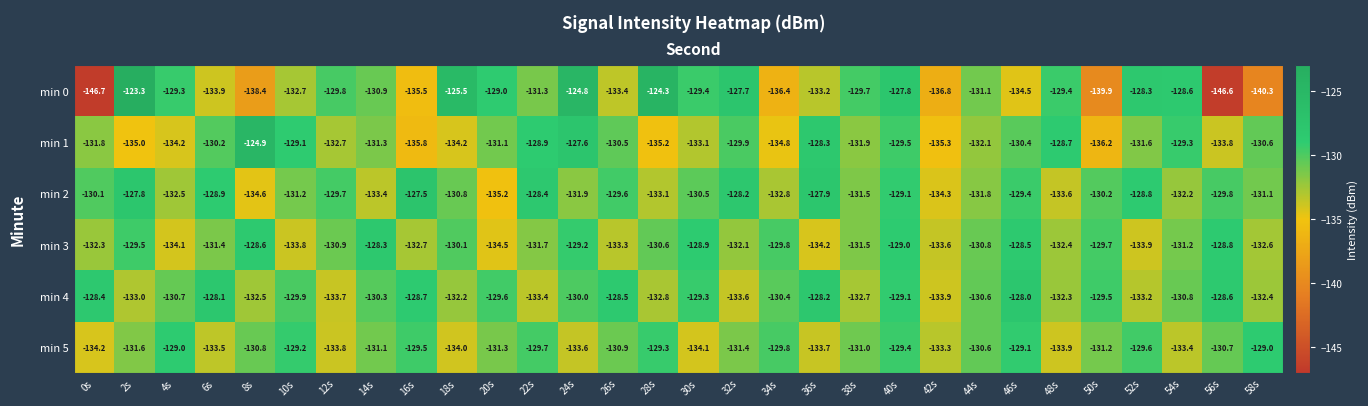

Is it true that min 4 equals -128.7 at 16s?

True